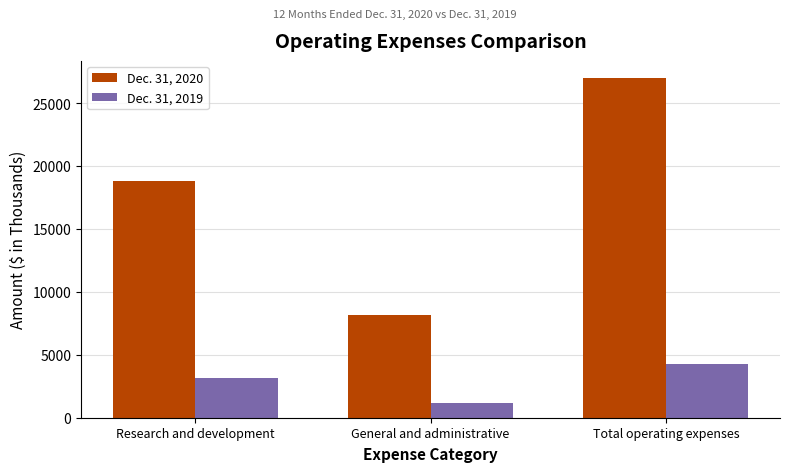

What is the label of the 2nd bar from the right?

General and administrative